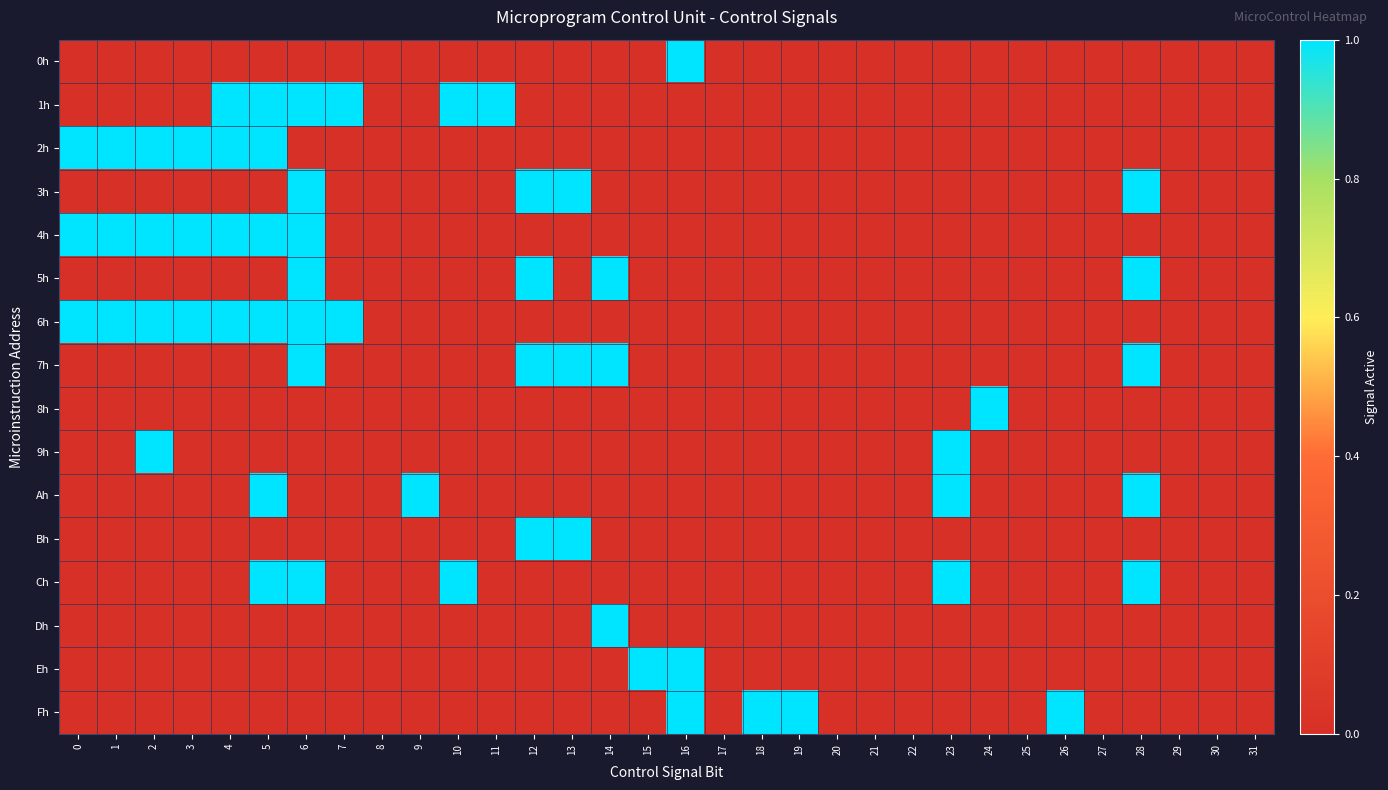

Which series has the widest spread of values?

0h